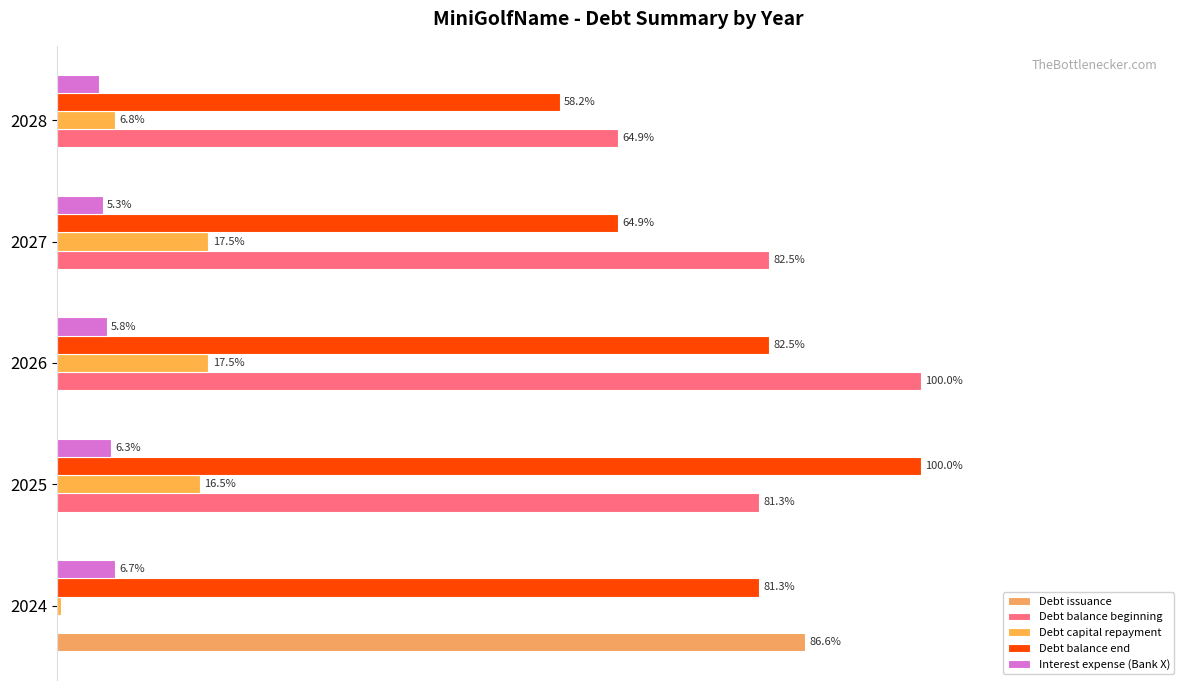

What is the value of the Debt balance beginning bar at the 5th from the left?

64.9